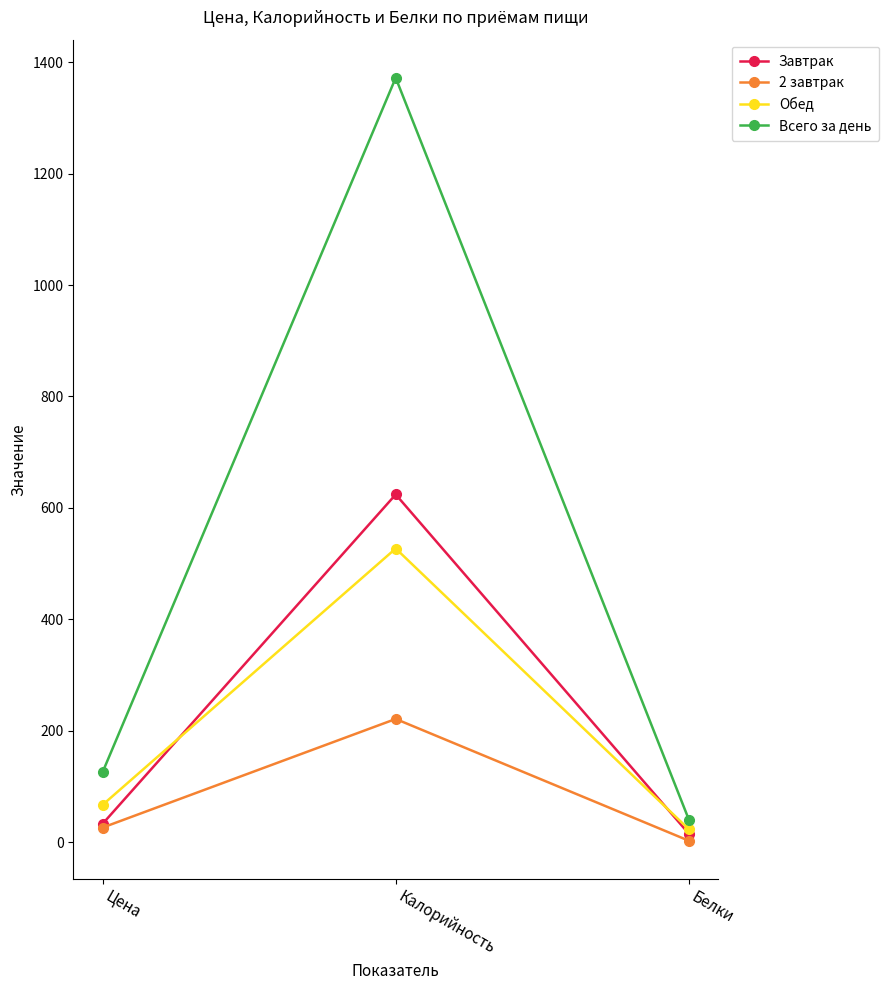

What is the maximum value shown in the chart?

1372.0